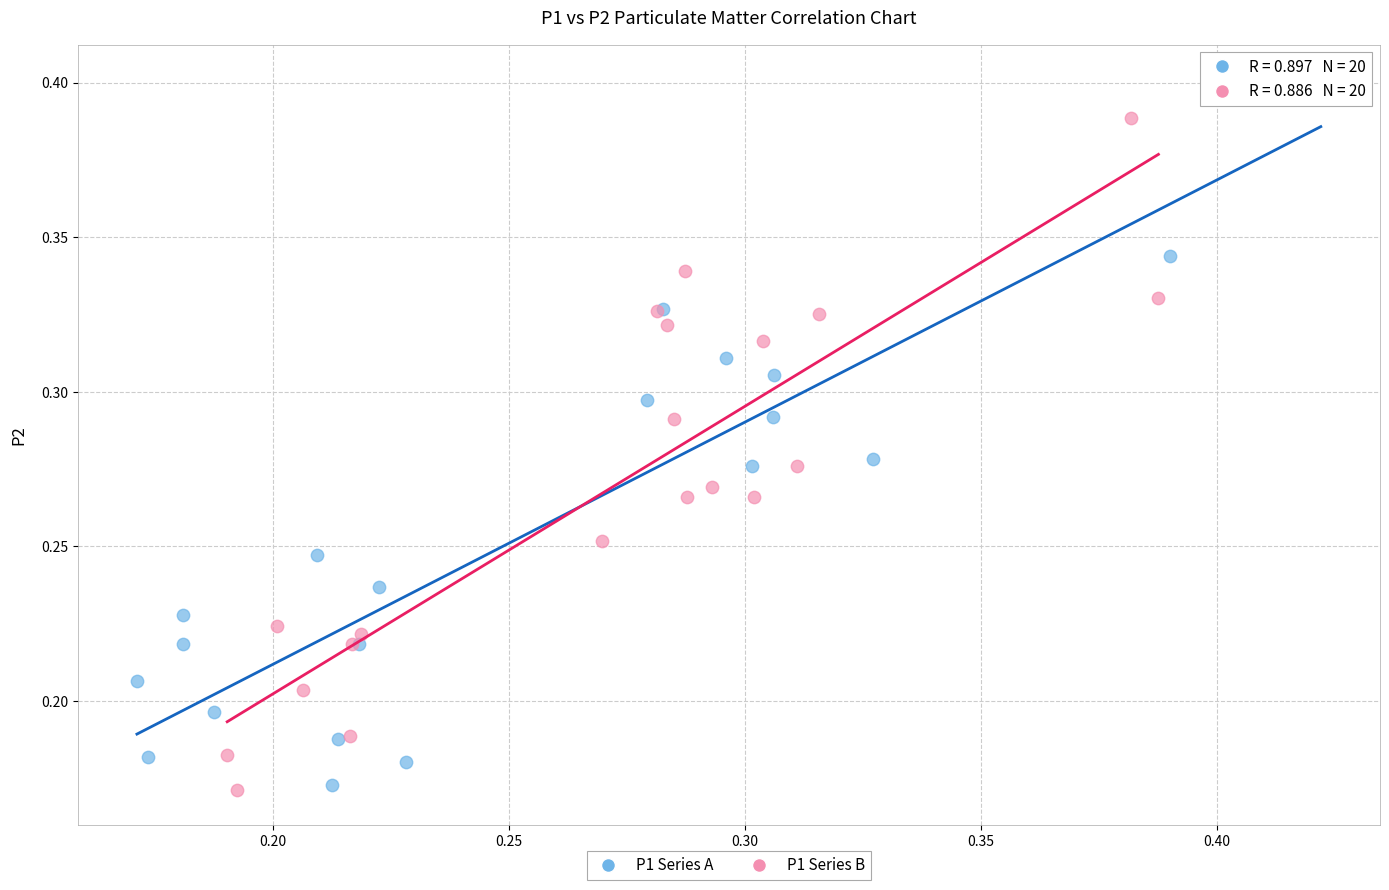

Which series reaches the maximum Y coordinate?

P1 Series A